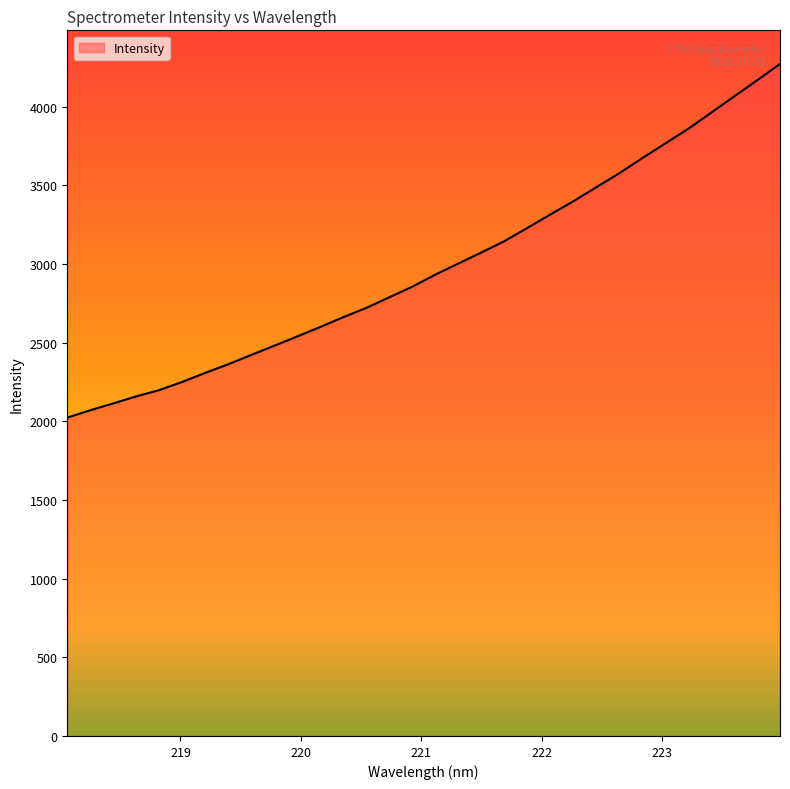

What is the minimum value shown in the chart?

2023.1